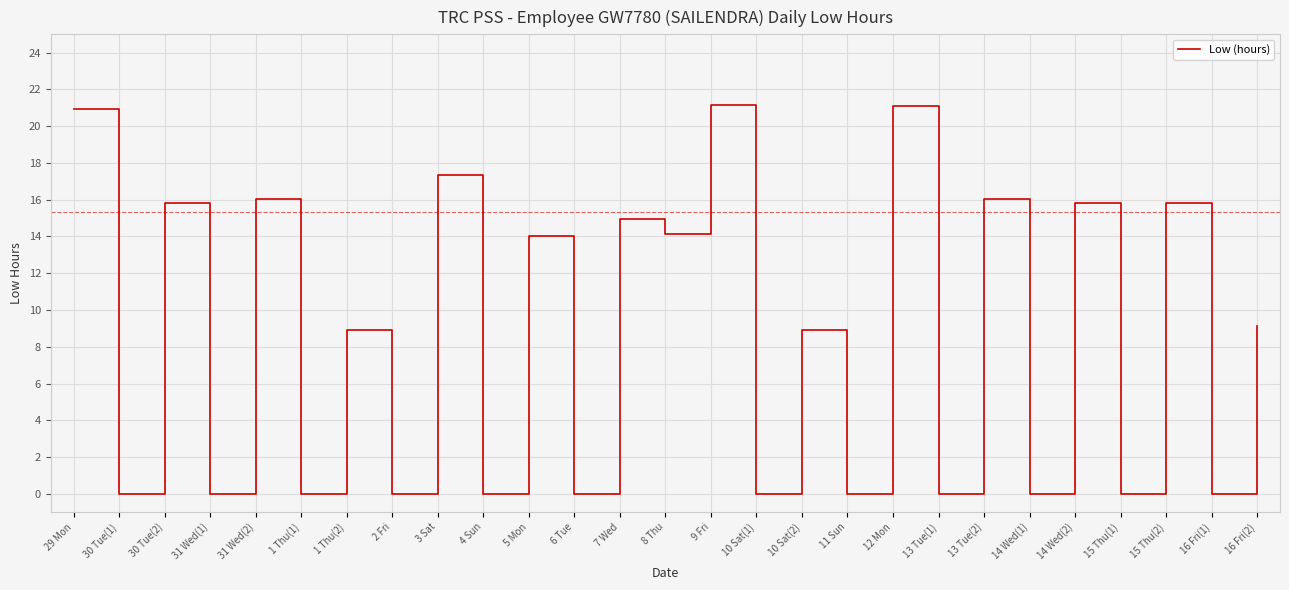

How many values are below 8?

12